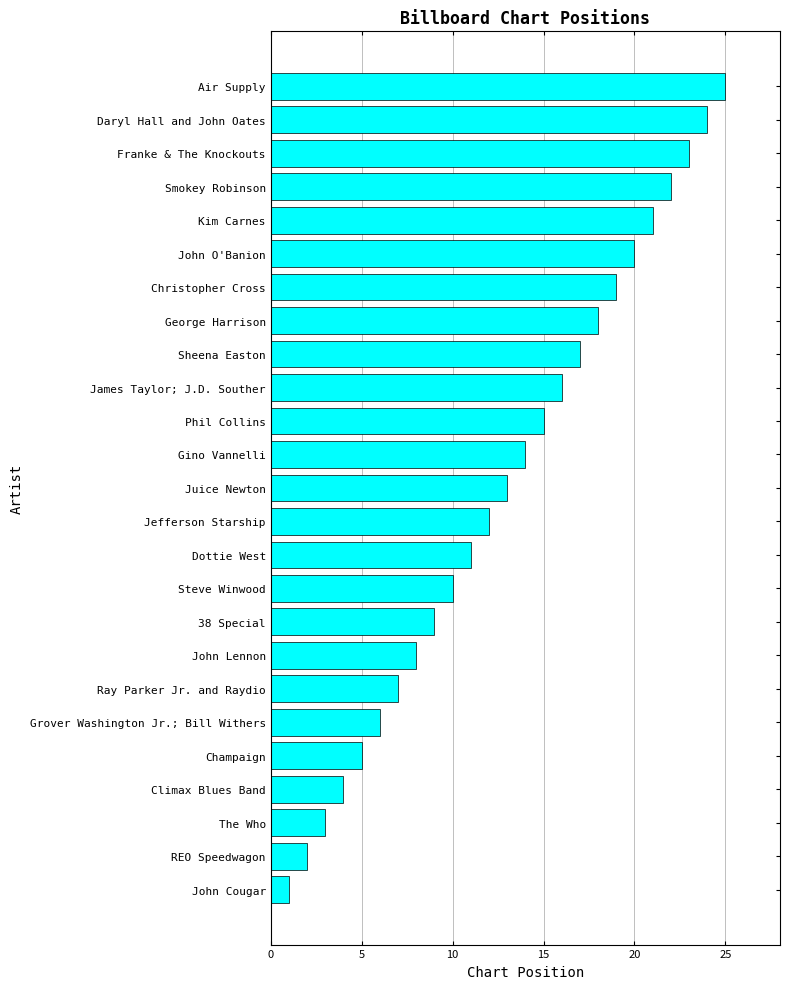

How many data points are less than 13?

12